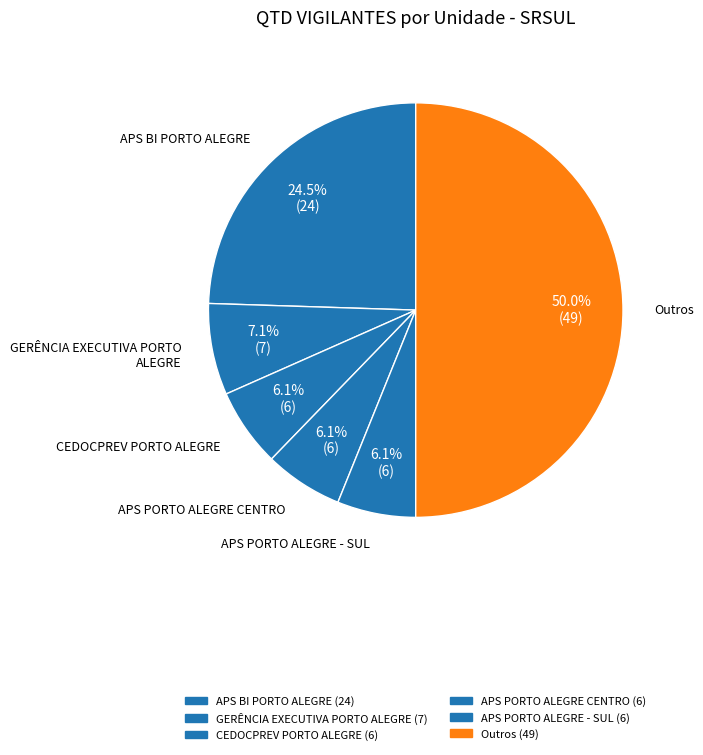

What is the total percentage of CEDOCPREV PORTO ALEGRE and APS PORTO ALEGRE - SUL?

12.2%